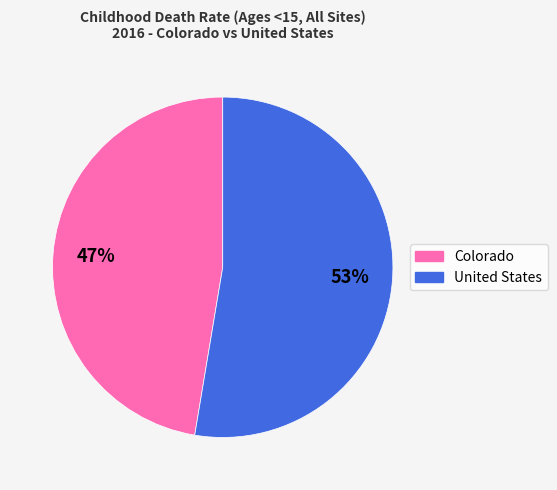

Which category has the smallest portion of the pie?

Colorado